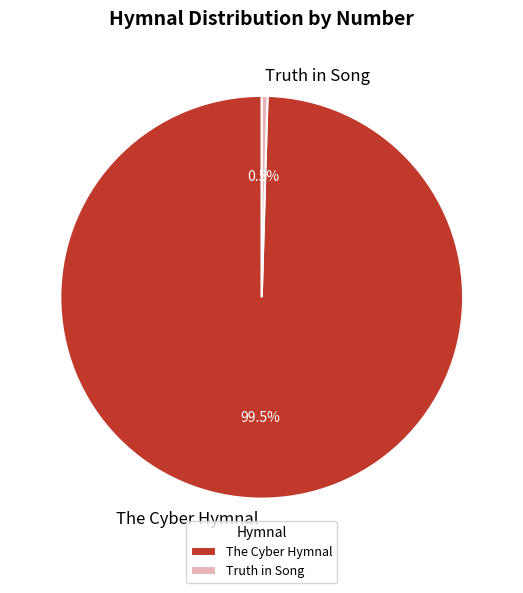

Is there any slice that represents more than half of the pie?

Yes